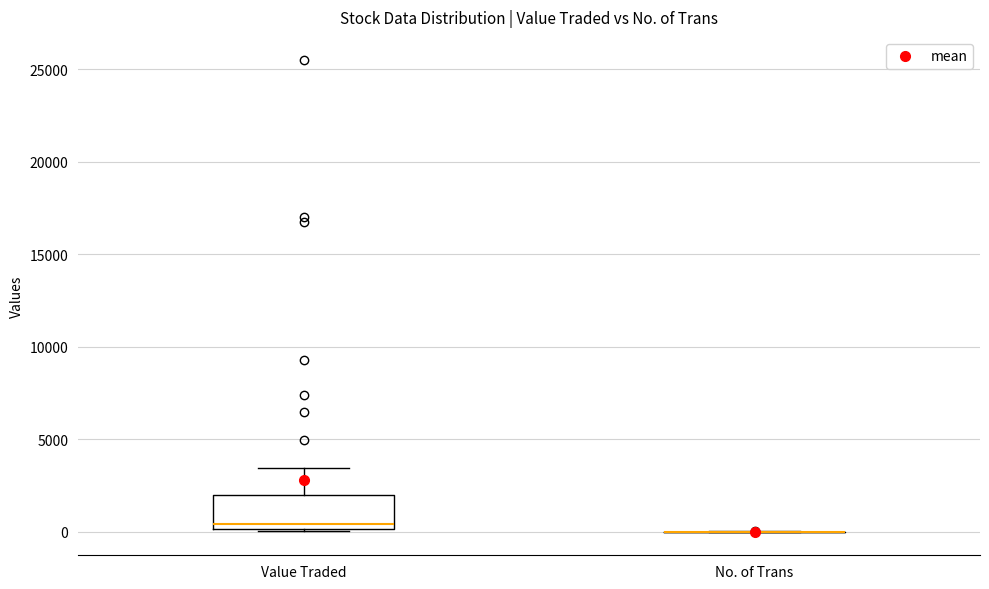

Where is the upper edge of the box for Value Traded on the y-axis? The values are not printed on the chart, so give them approximately, as read against the axis.

2000